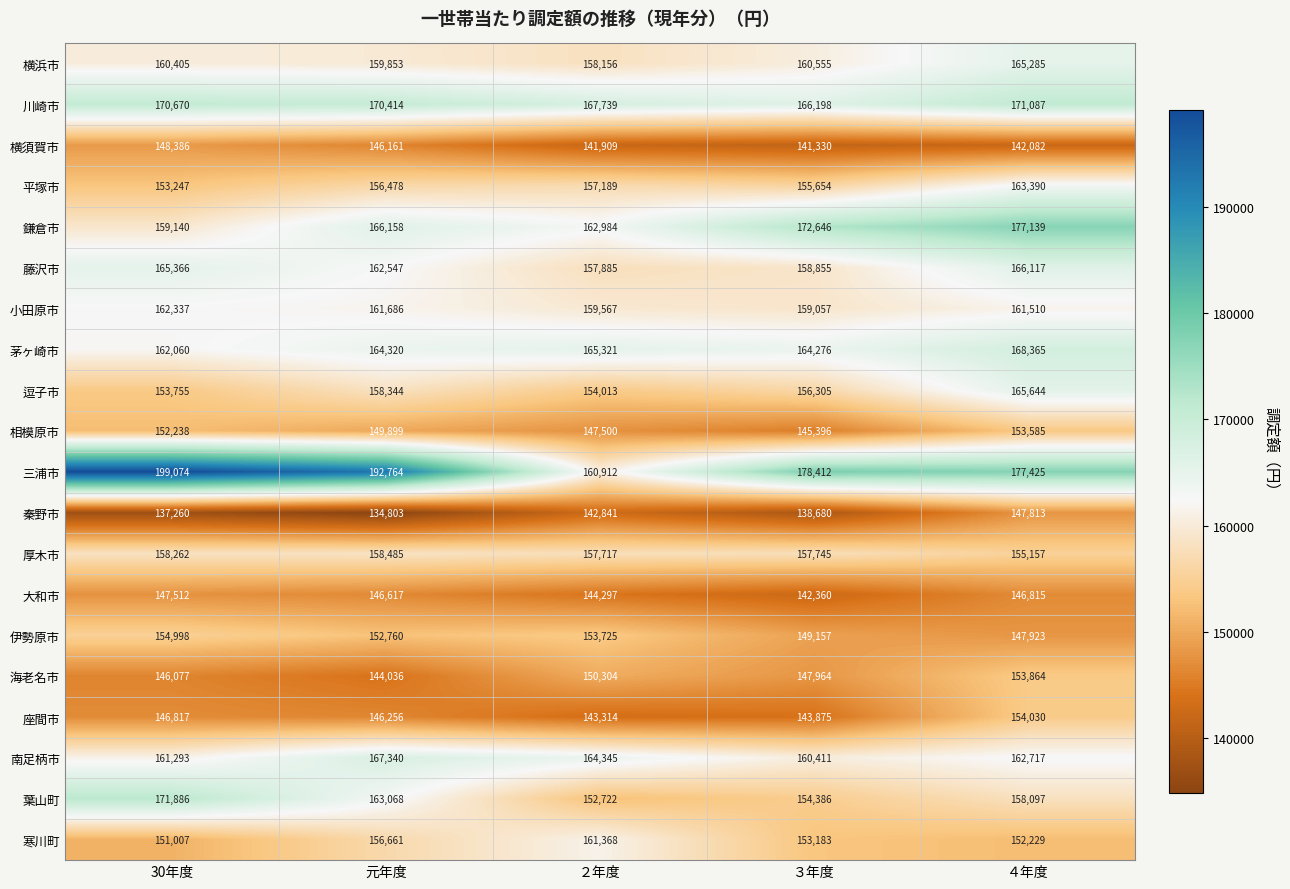

What is the difference between the 川崎市 values at 元年度 and ４年度?

673